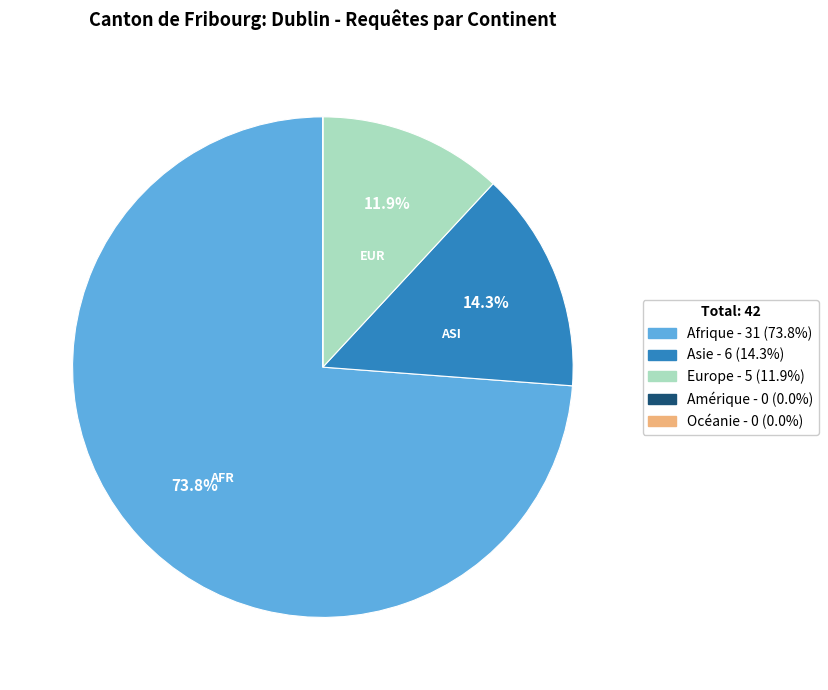

Is Europe the majority of the pie?

No